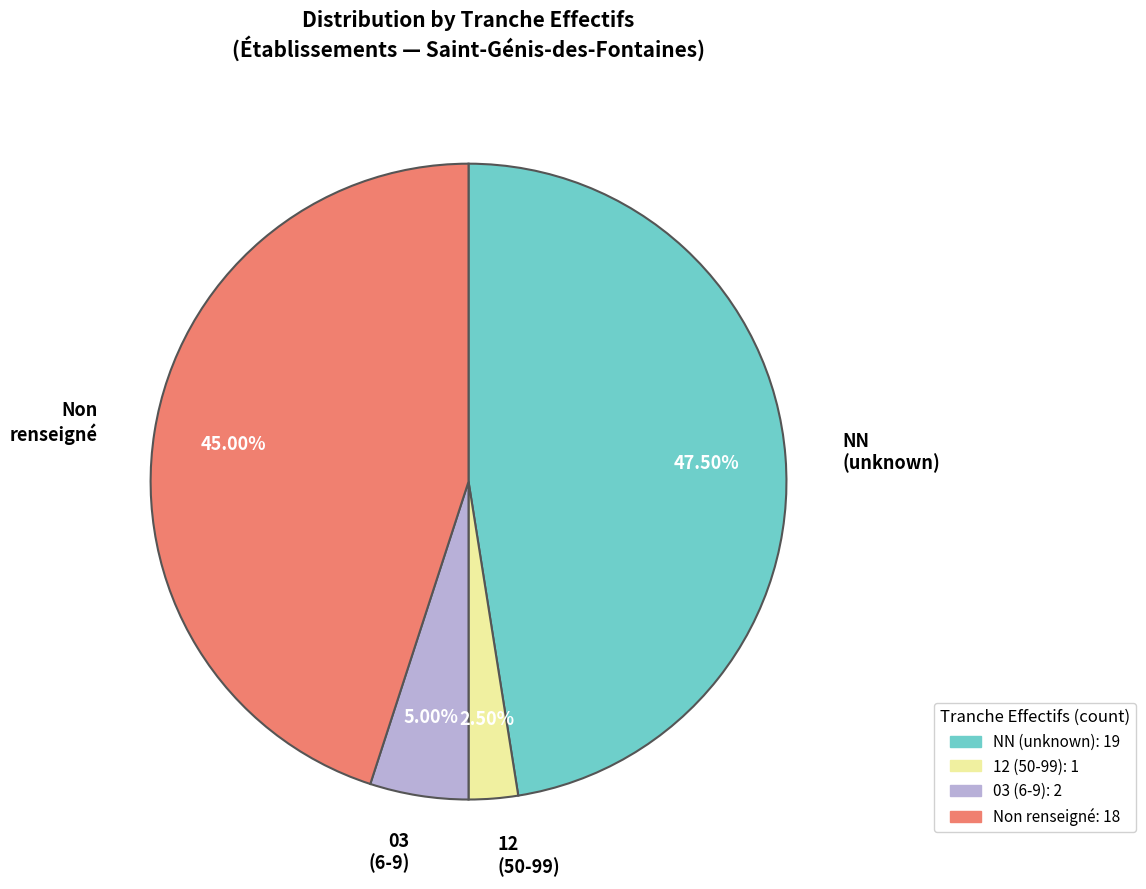

Is there any slice that represents more than half of the pie?

No